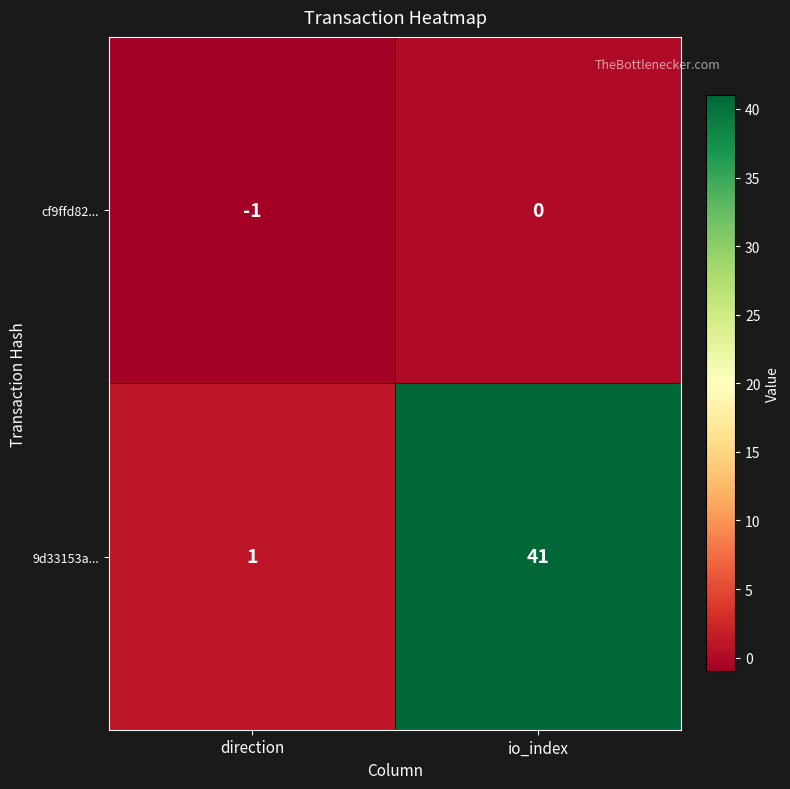

Which series has the widest spread of values?

9d33153a...